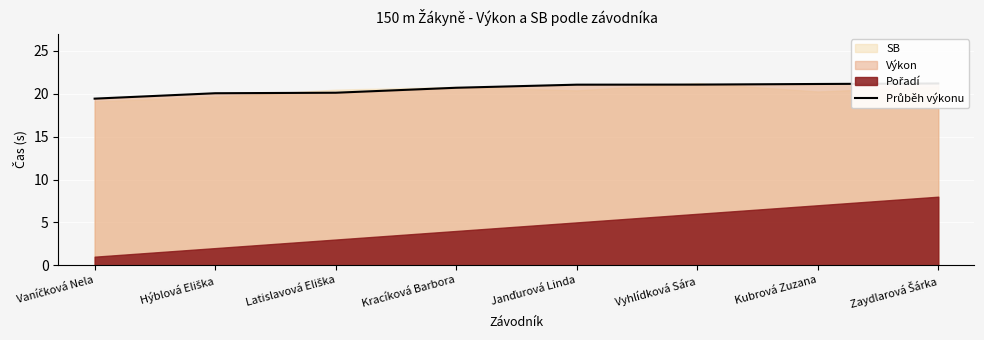

List the labels in order of value, smallest first.

Vaníčková Nela, Hýblová Eliška, Latislavová Eliška, Kracíková Barbora, Janďurová Linda, Vyhlídková Sára, Kubrová Zuzana, Zaydlarová Šárka